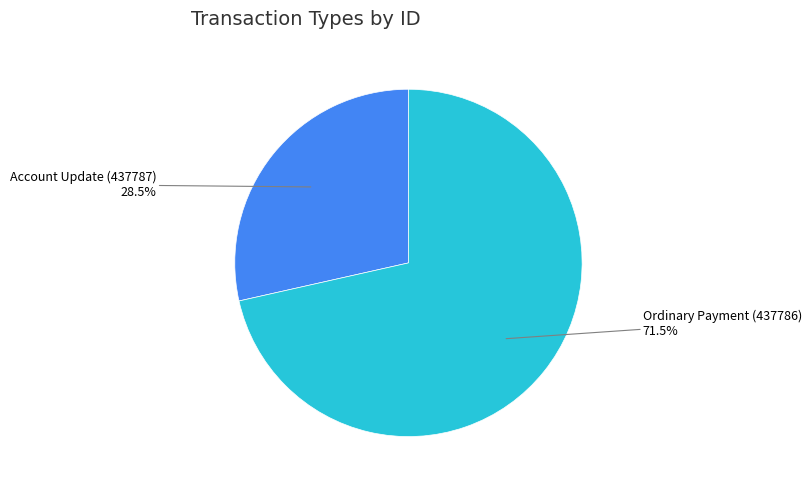

Is there a majority slice in this chart?

Yes